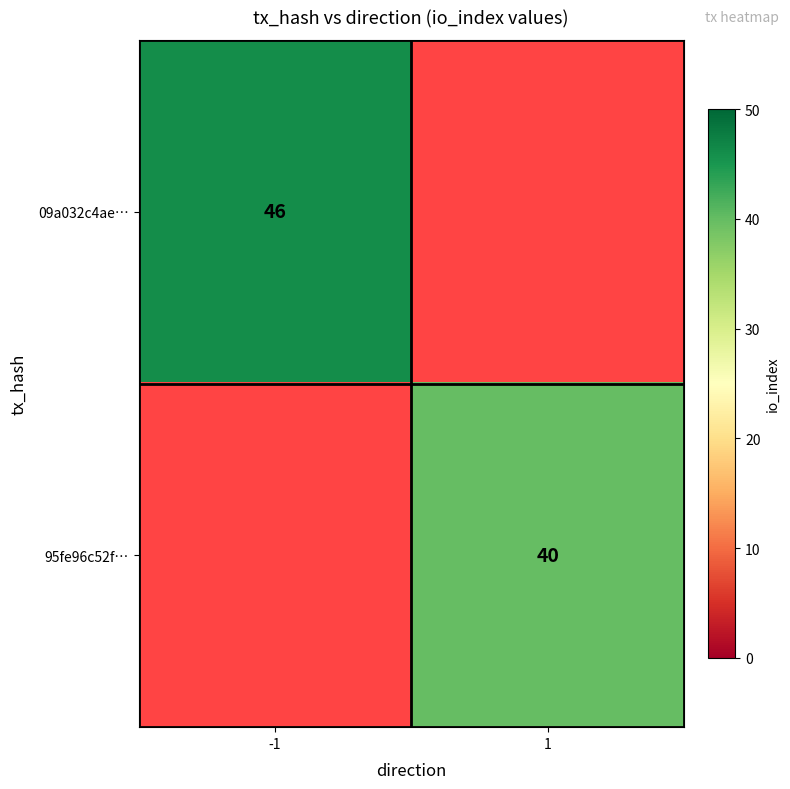

Is it true that 95fe96c52f… equals 40 at 1?

True